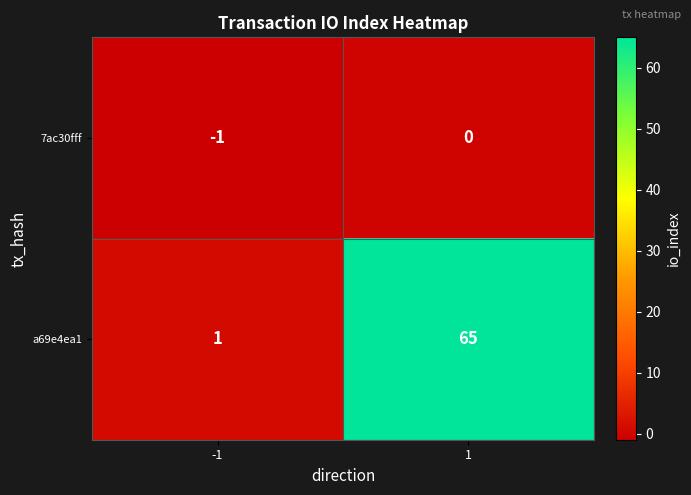

What is the maximum value shown in the chart?

65